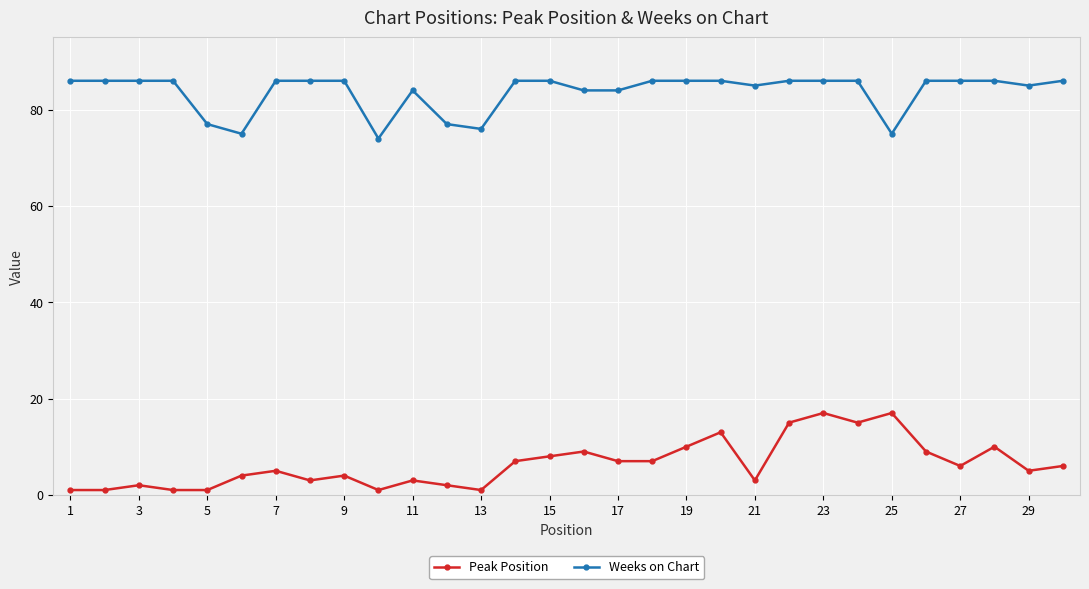

What are all the series names shown in the legend?

Peak Position, Weeks on Chart